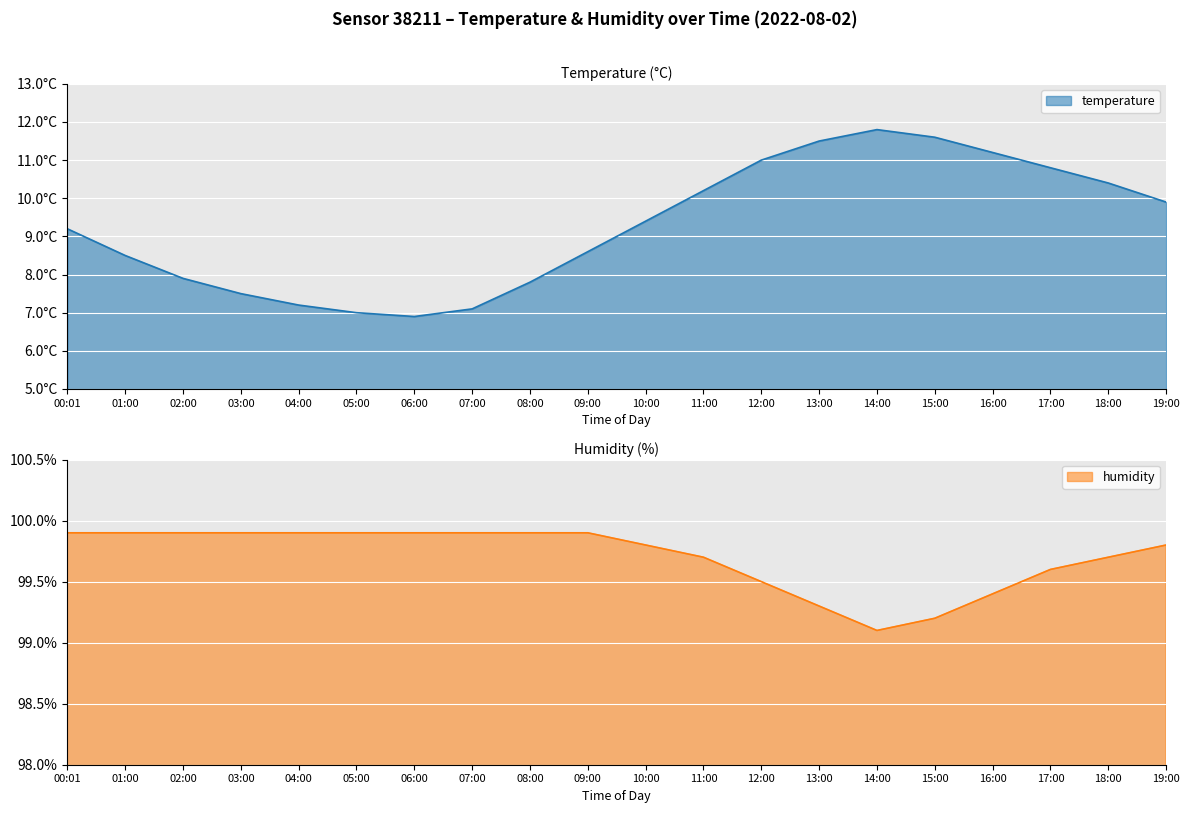

At which label is humidity closest to 99?

14:00